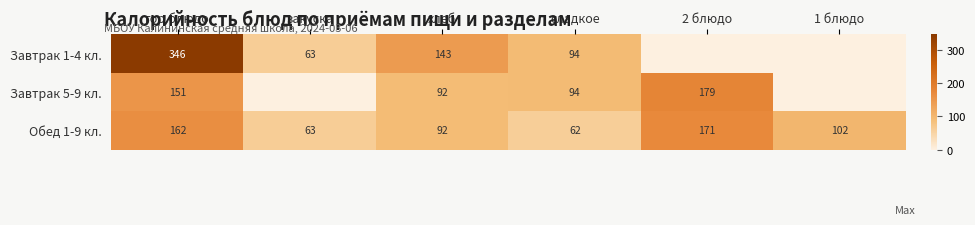

The value of Обед 1-9 кл. at 1 блюдо is 167. True or false?

False